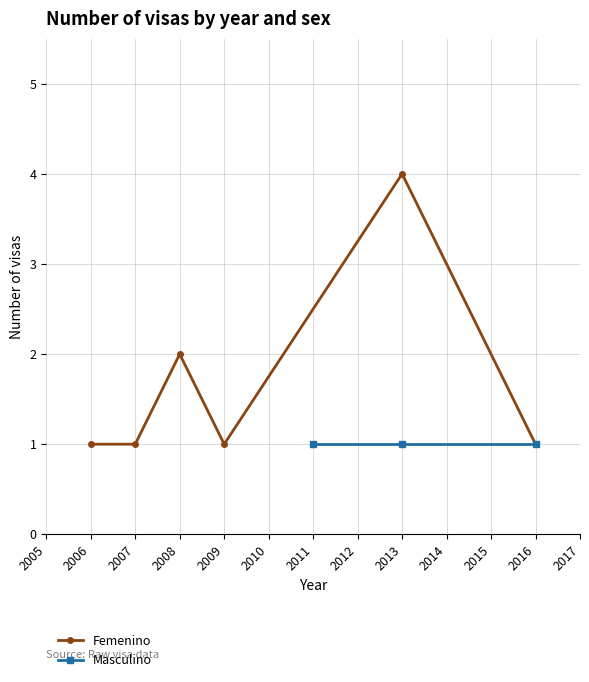

What is the difference between the second highest and minimum values?

1